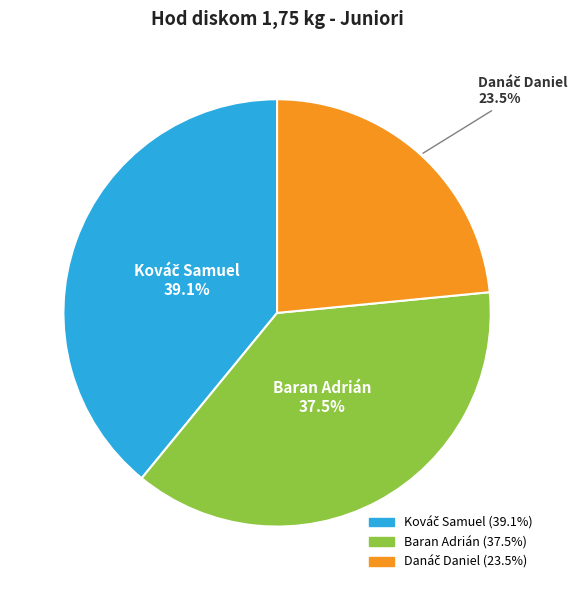

Is Baran Adrián the majority of the pie?

No